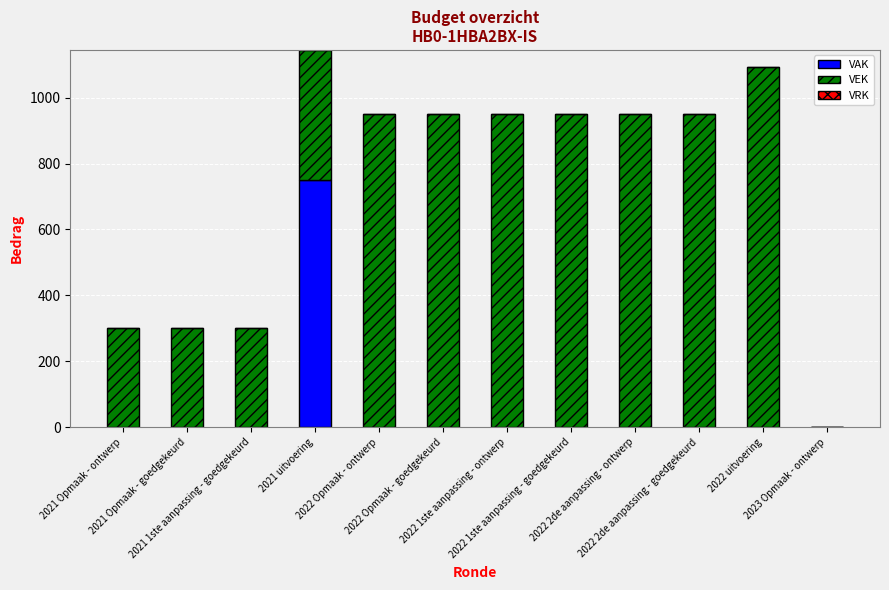

What is the maximum value for VAK?

750